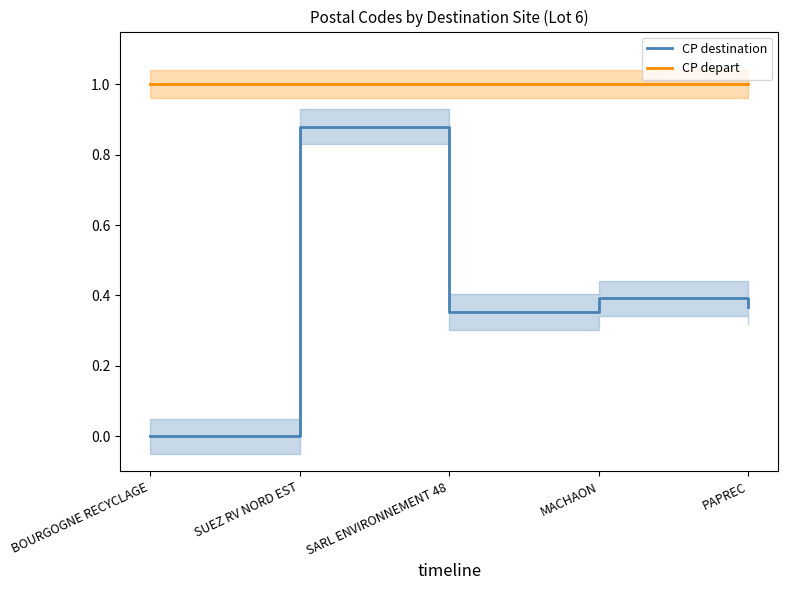

What is the maximum value shown in the chart?

1.0